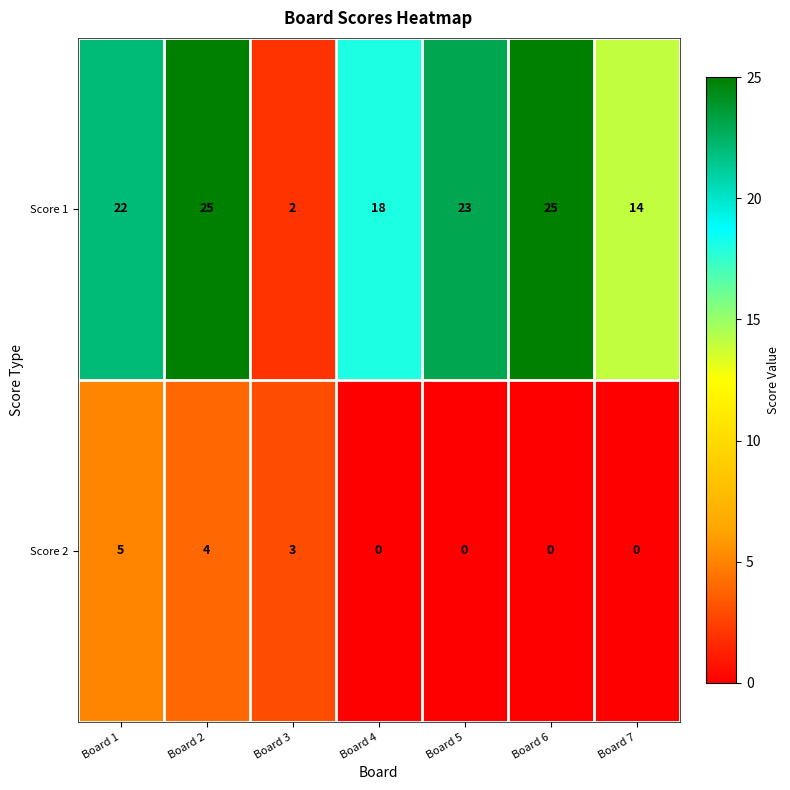

How many values in the Score 2 series exceed 0?

3